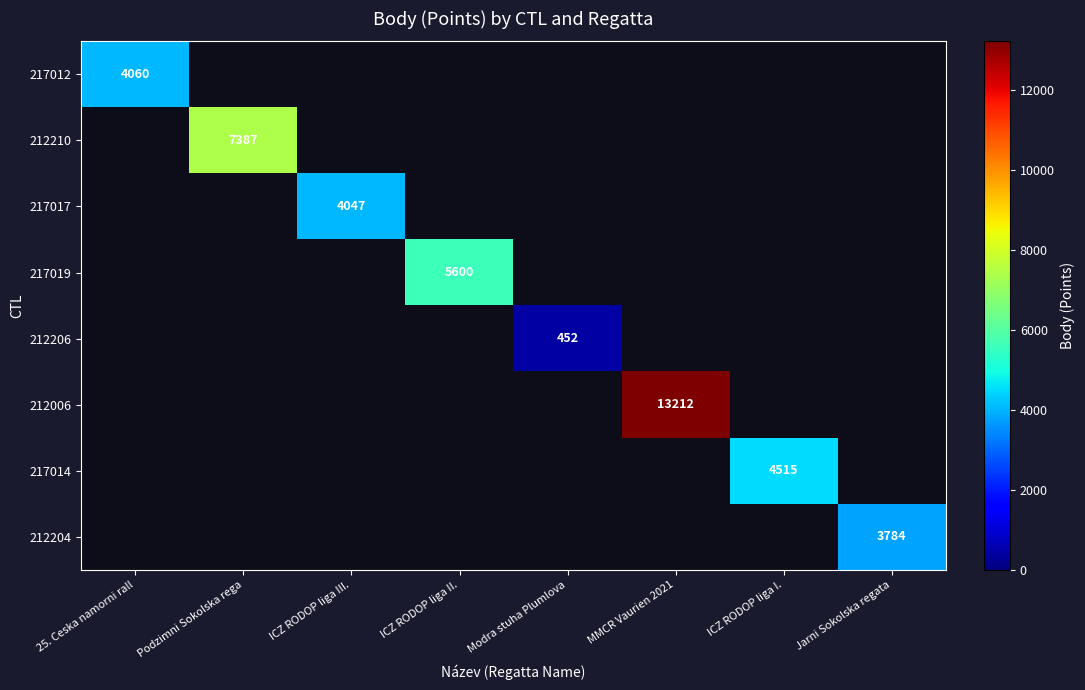

Count the number of categories in the chart.

8